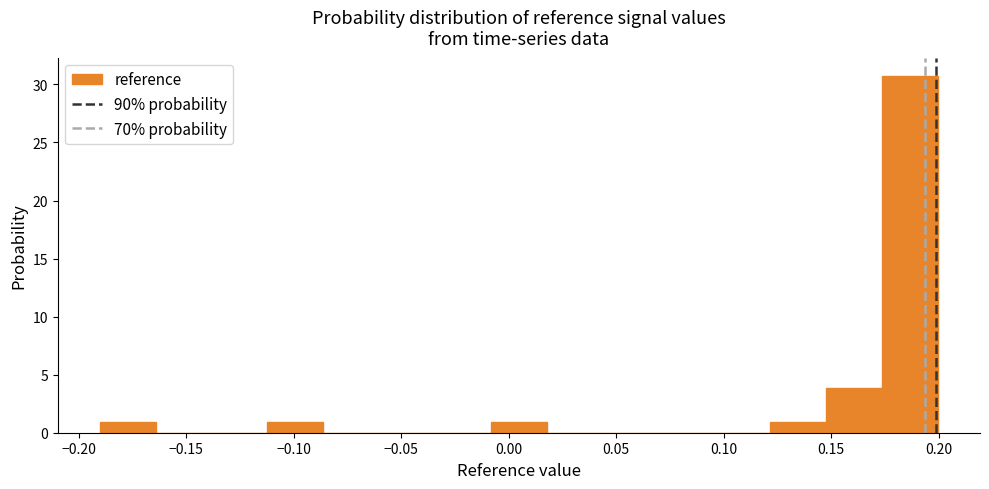

Reading left to right, list every bar in this chart as the range it spans on the x-axis followed by its height. Neither the bar edges nor the heights are printed on the chart, so give them approximately, as read against the axes.

-0.190 to -0.165: 1
-0.165 to -0.140: 0
-0.140 to -0.110: 0
-0.110 to -0.085: 1
-0.085 to -0.060: 0
-0.060 to -0.035: 0
-0.035 to -0.010: 0
-0.010 to 0.020: 1
0.020 to 0.045: 0
0.045 to 0.070: 0
0.070 to 0.095: 0
0.095 to 0.120: 0
0.120 to 0.150: 1
0.150 to 0.175: 4
0.175 to 0.200: 31